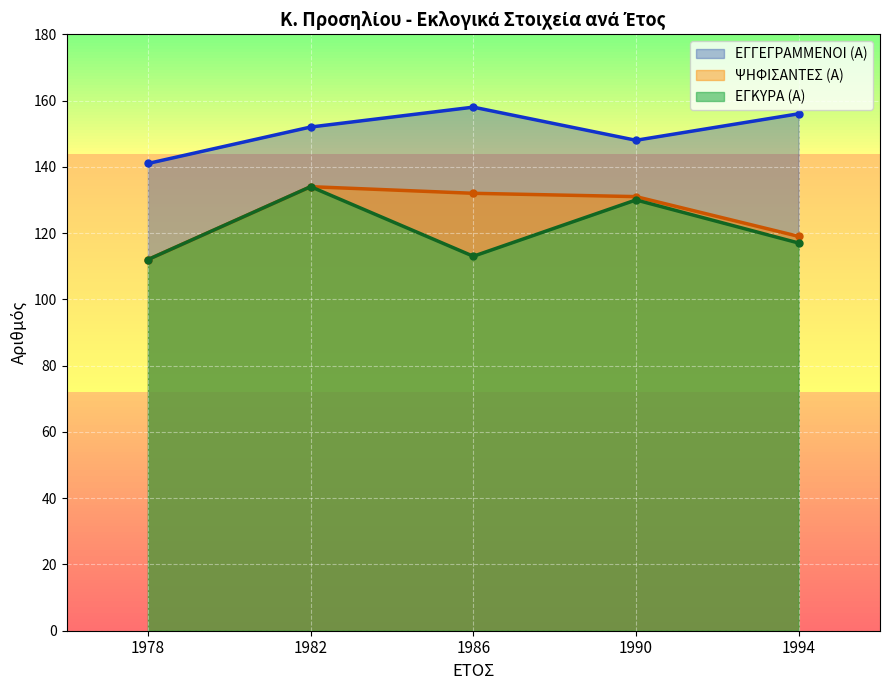

How many values in the ΕΓΓΕΓΡΑΜΜΕΝΟΙ (Α) series exceed 152?

2